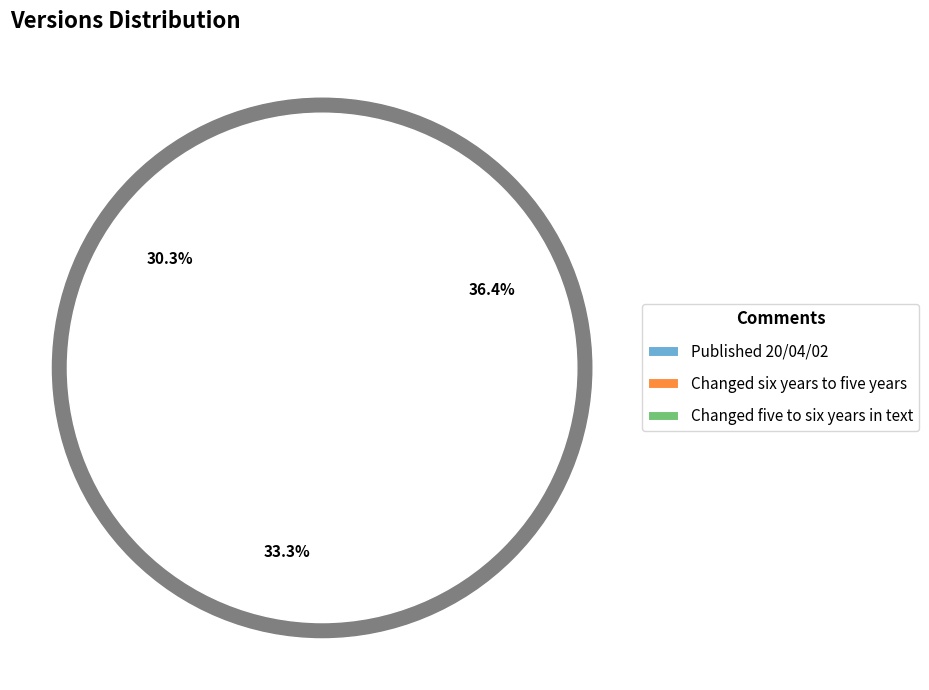

What is the largest slice in the pie chart?

Changed five to six years in text